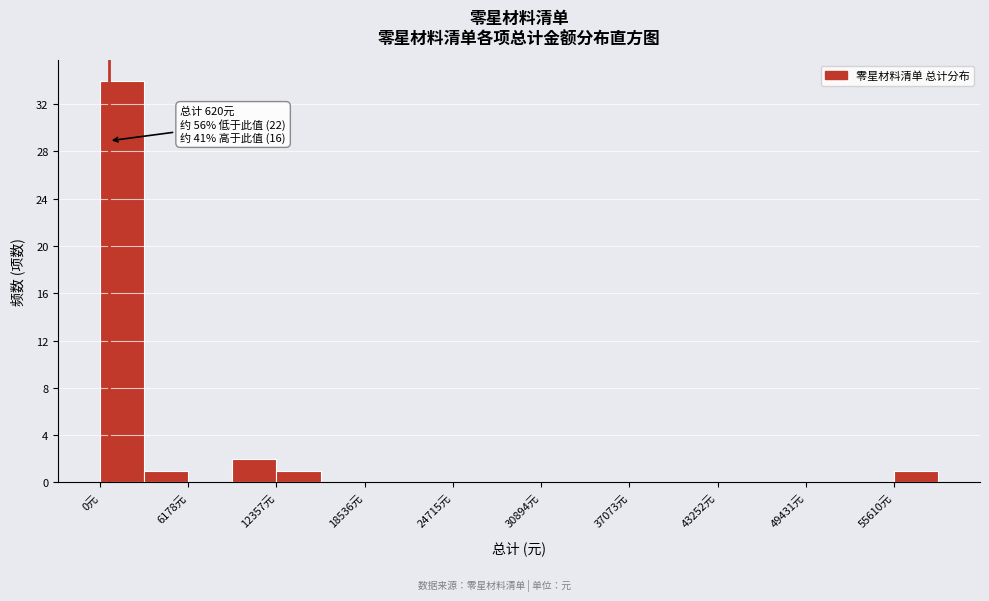

Read against the x-axis, roughly where is the centre of the tallest bar?

2000